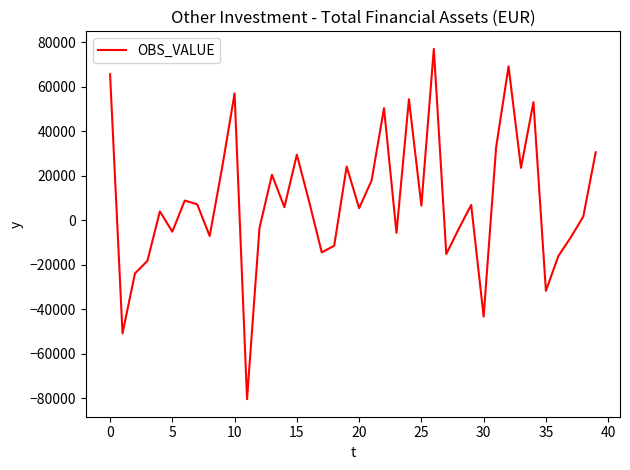

What is the greatest value displayed?

76944.1